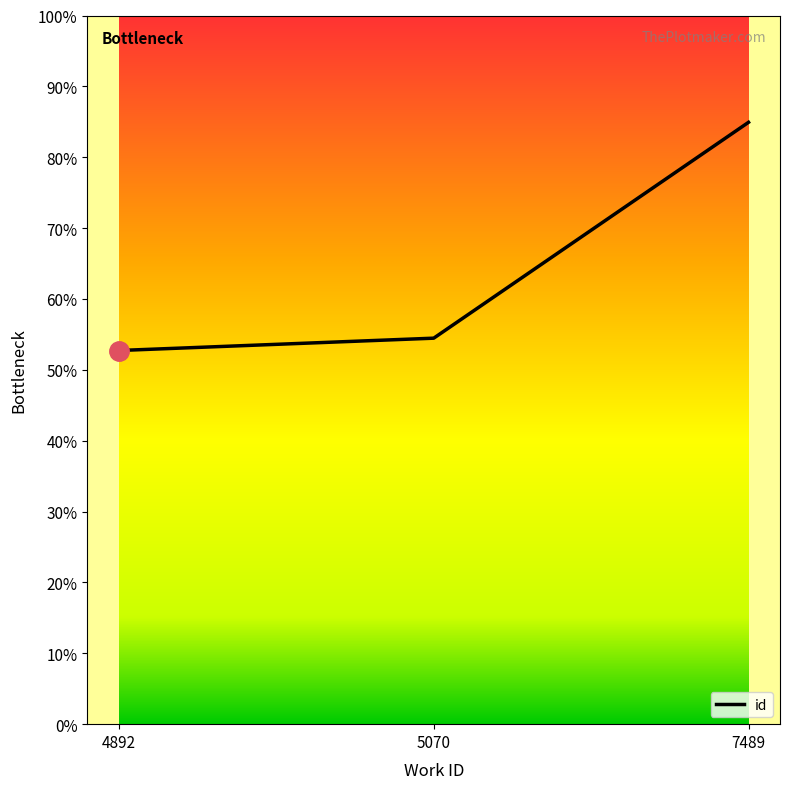

Does the chart have visible grid lines?

No